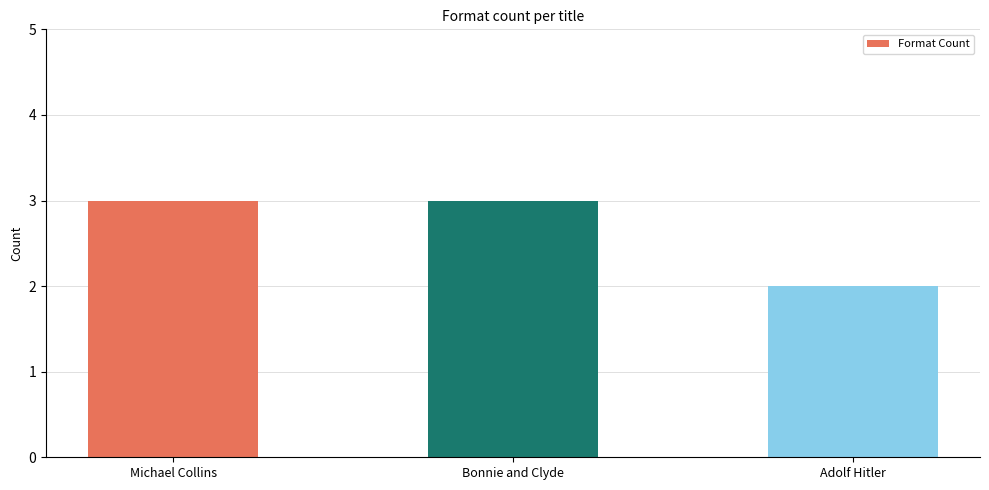

Is it true that the value at Michael Collins is 5?

False